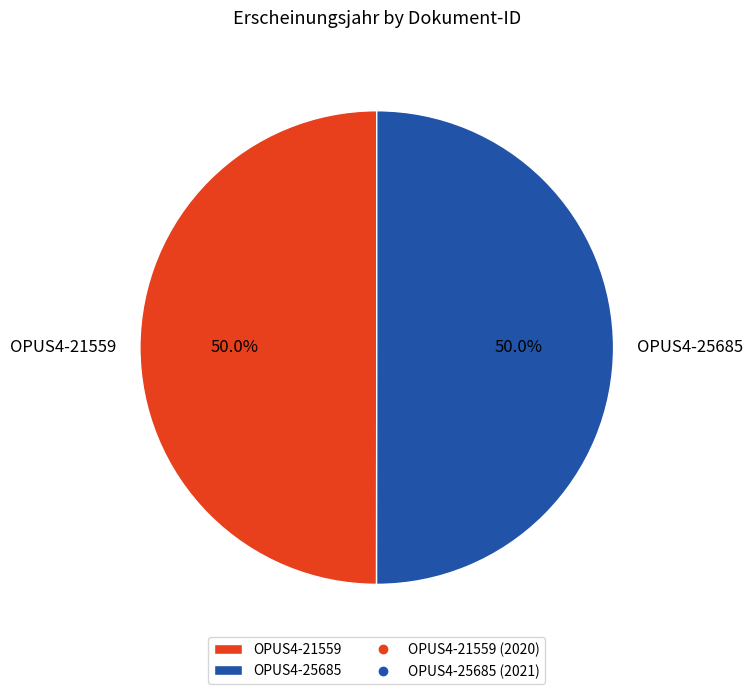

True or false: OPUS4-21559 accounts for 50% of the total.

True